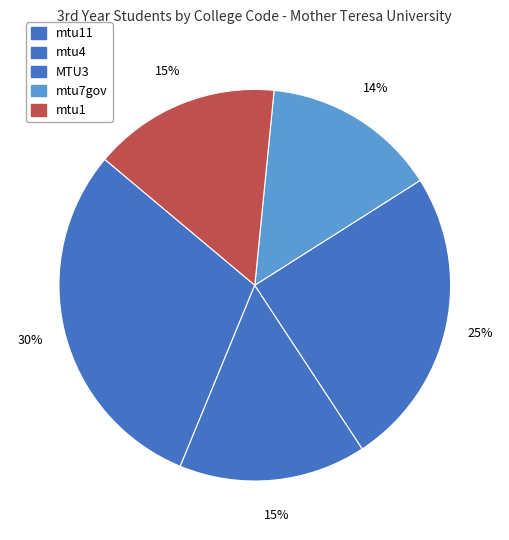

To the nearest percent, what is the average slice percentage?

20%